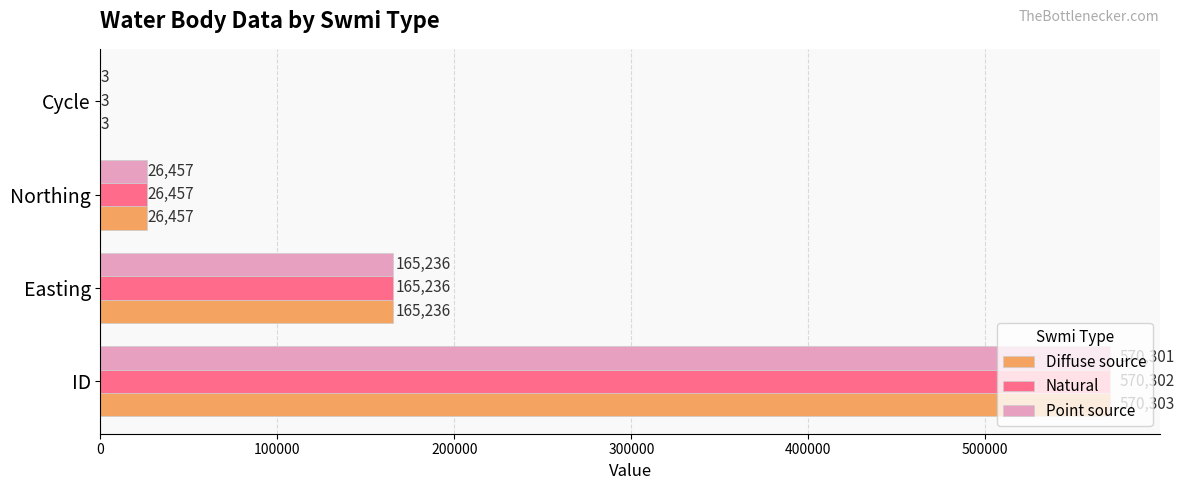

Is the value of Diffuse source at Cycle greater than the value of Natural at ID?

No